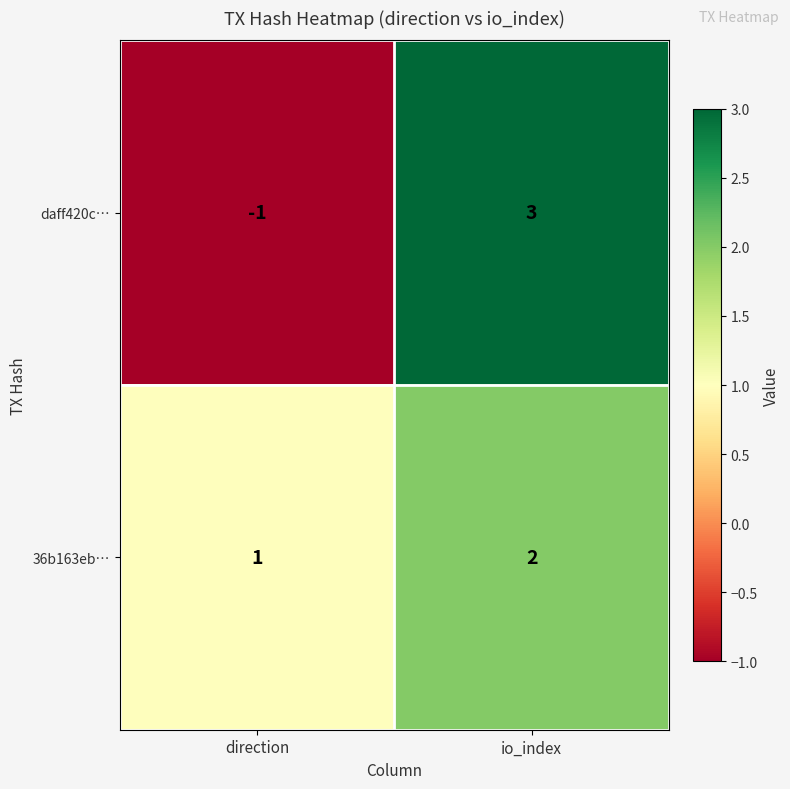

Where is daff420c… nearest to the value 1?

direction